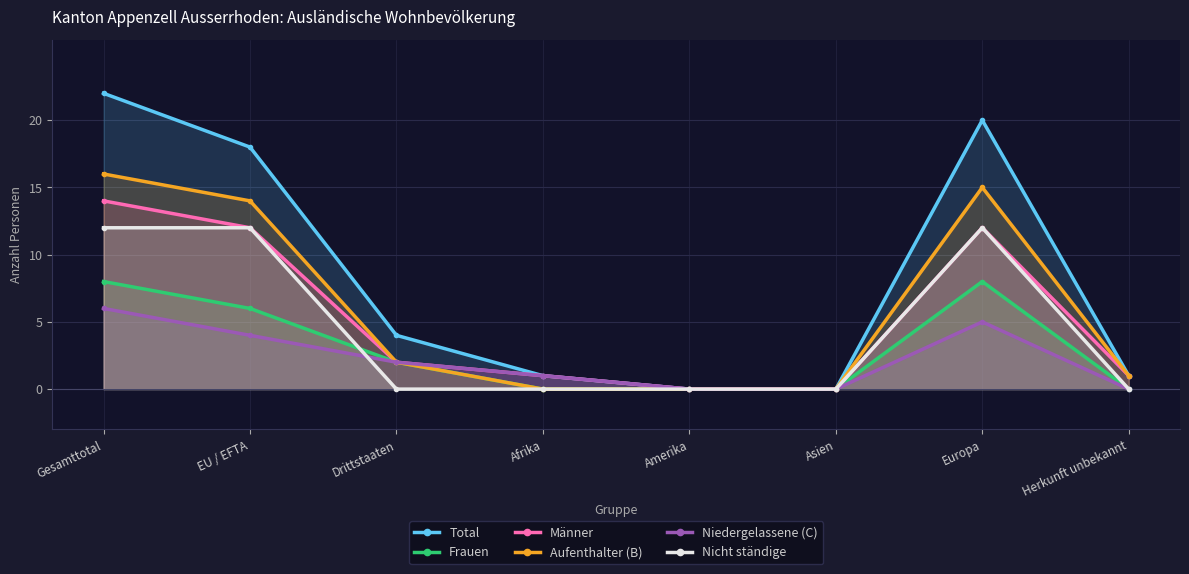

What are all the series names shown in the legend?

Total, Frauen, Männer, Aufenthalter (B), Niedergelassene (C), Nicht ständige